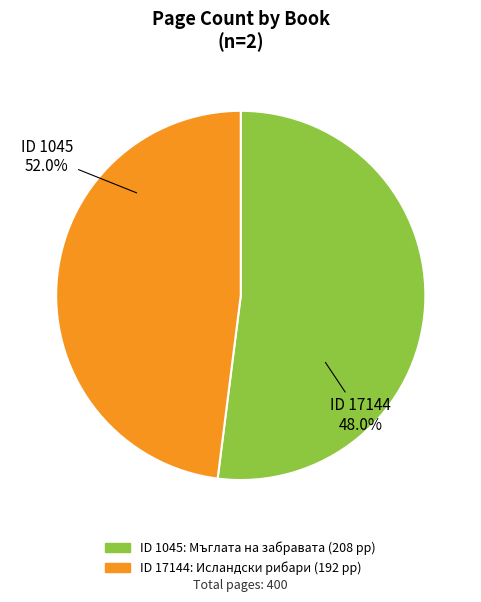

What is the ratio of the value at 17144 to the value at 1045?

0.9